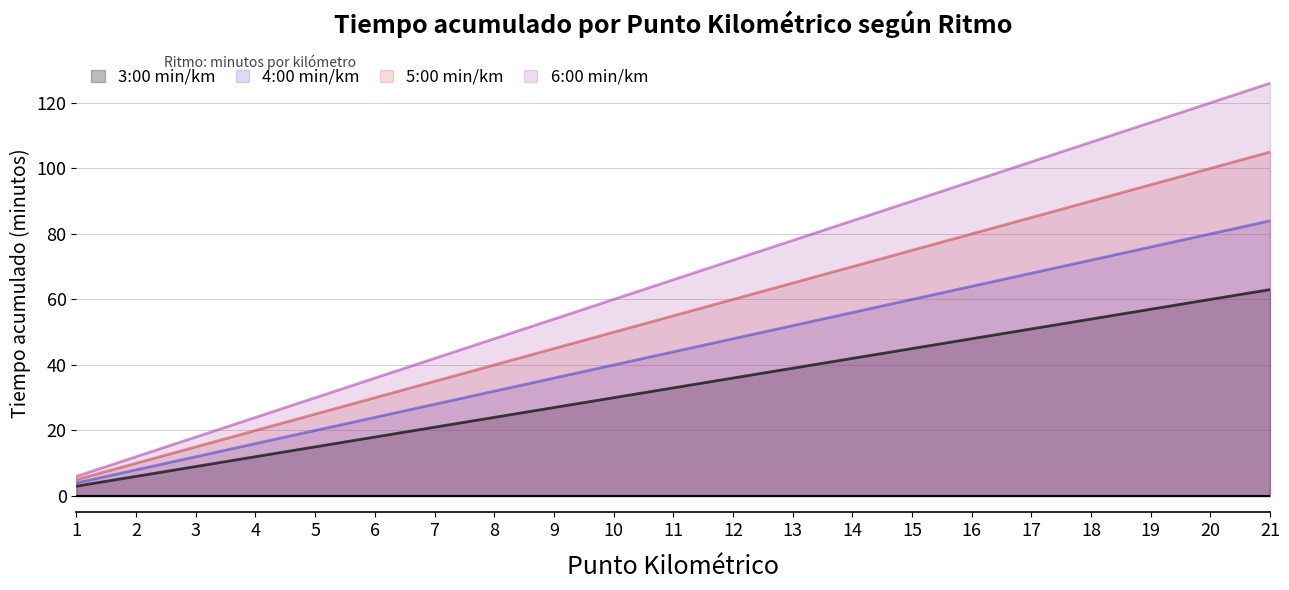

At how many categories does at least one series exceed 10?

20